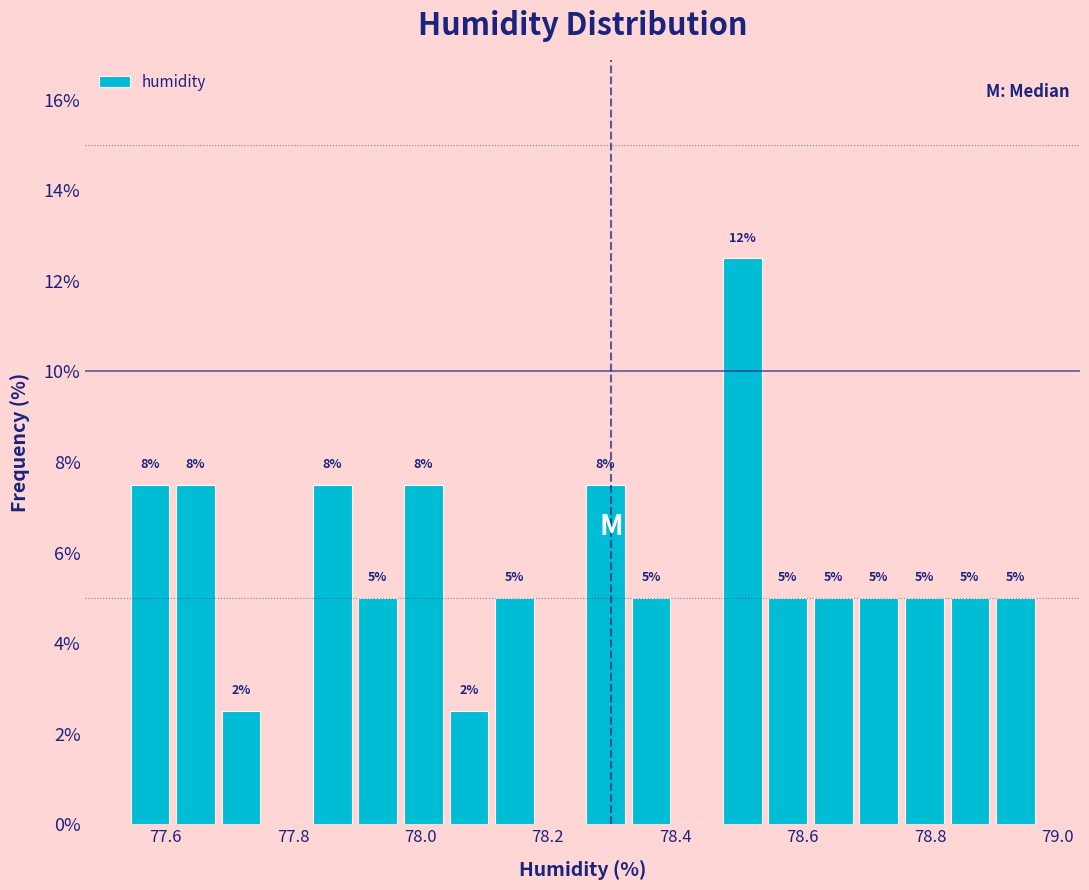

Read against the x-axis, roughly where is the centre of the tallest bar?

78.50